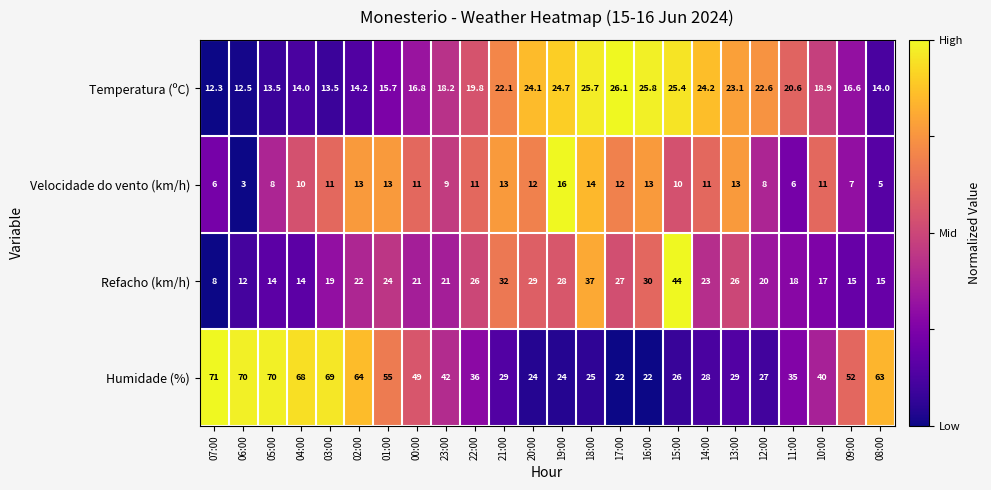

What is the difference between the maximum and minimum values in the Refacho (km/h) series?

36.0